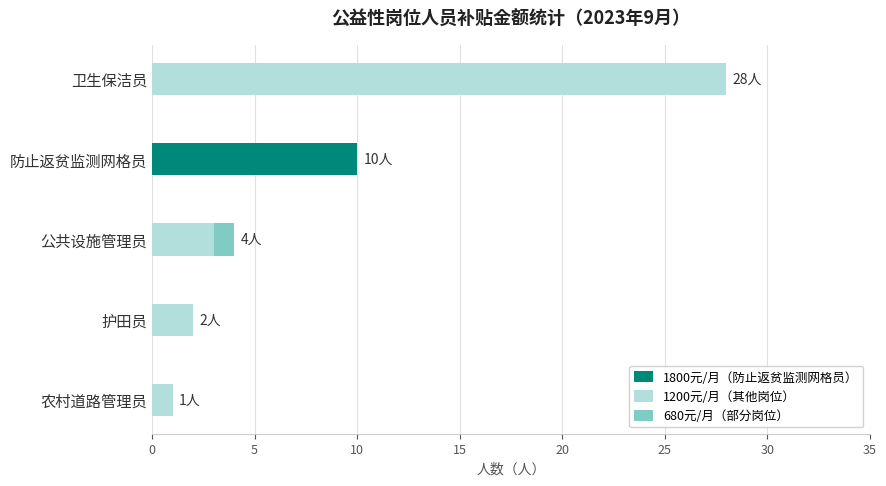

What is the total value across all series at 防止返贫监测网格员?

10